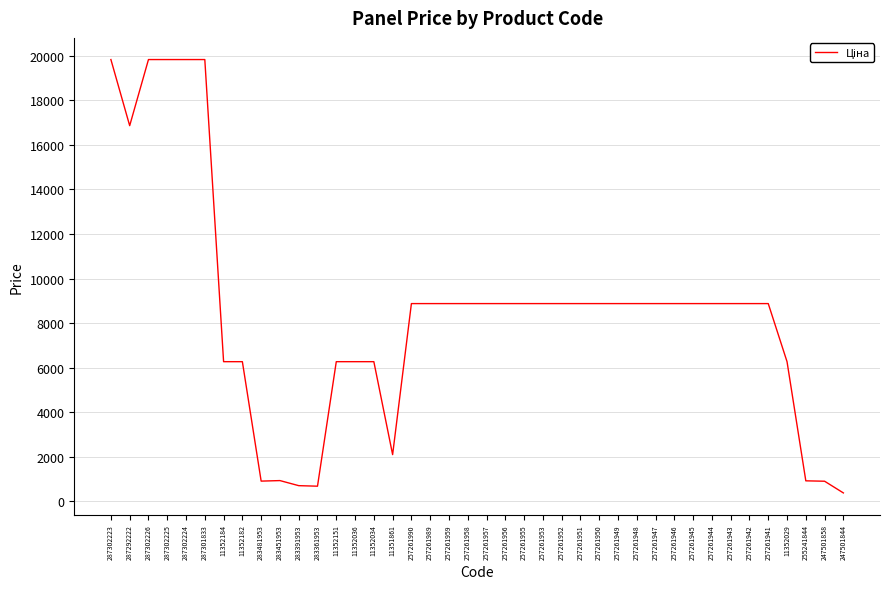

What is the change in value from 287302225 to 257261946?

-10956.5